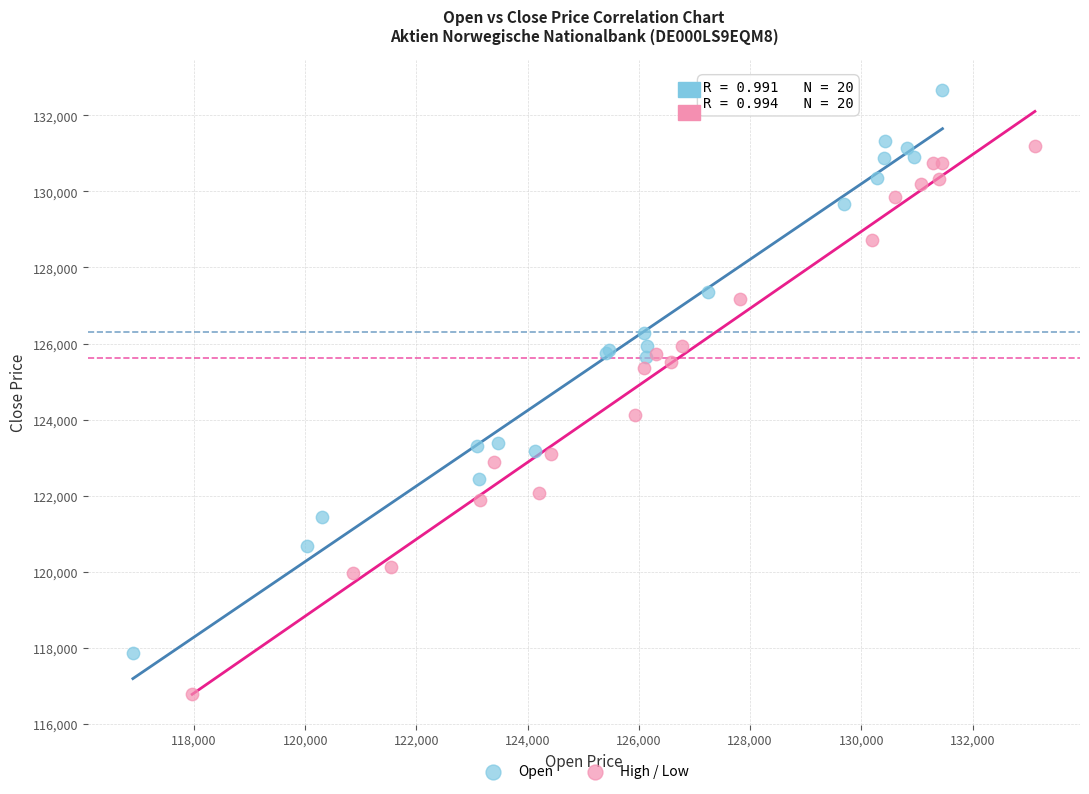

Which series has the widest spread of Y values?

Open